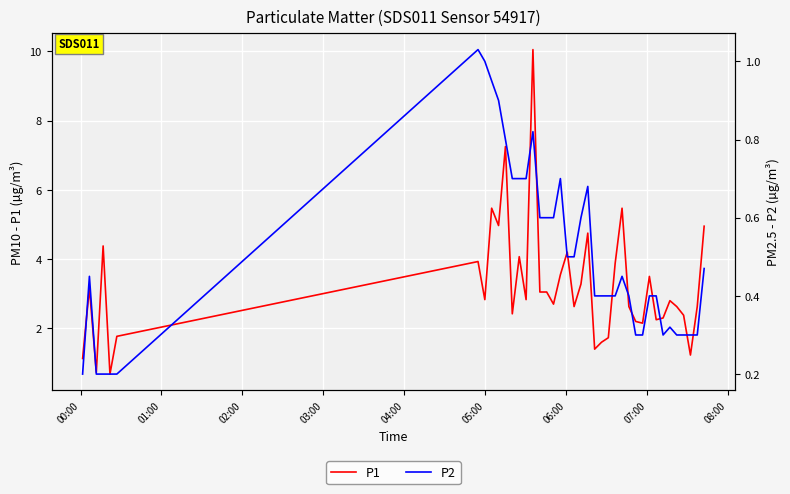

In P1, how many points are higher than both neighbors (excluding endpoints)?

12